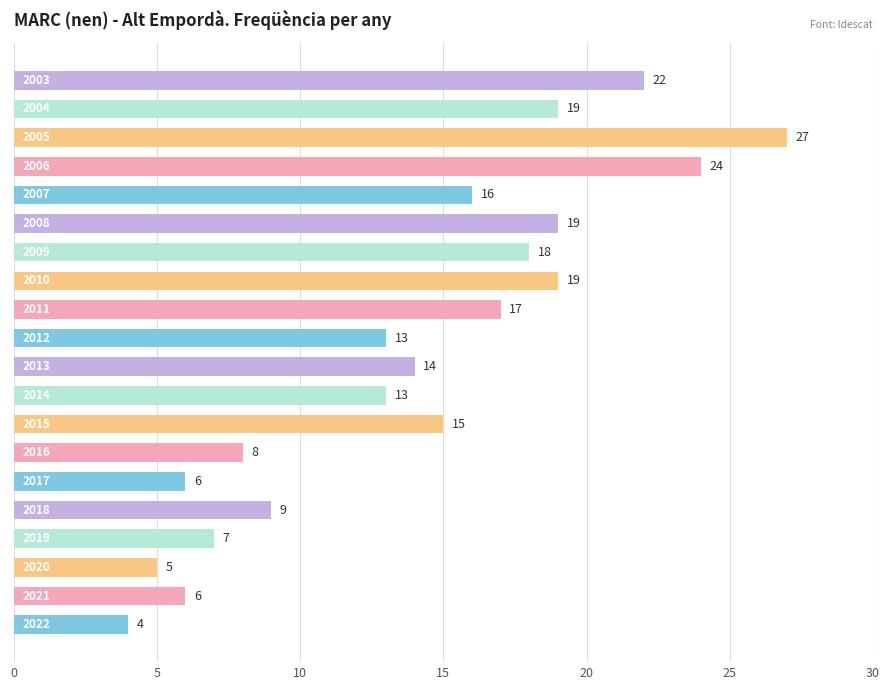

Reading bottom to top, extract all data points from this chart.

4	6	5	7	9	6	8	15	13	14	13	17	19	18	19	16	24	27	19	22